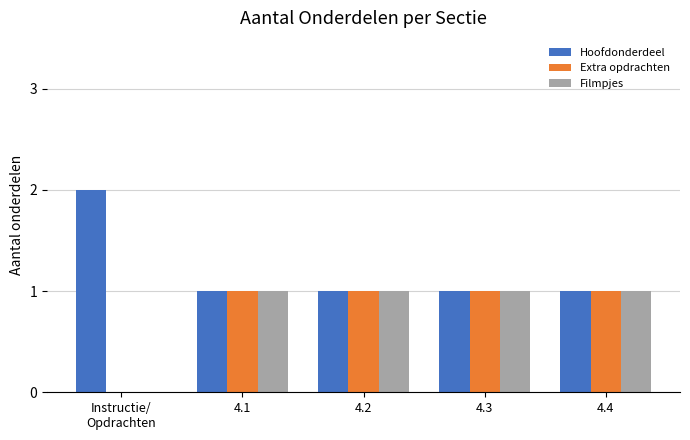

True or false: Hoofdonderdeel has a value of 2 at 4.3.

False